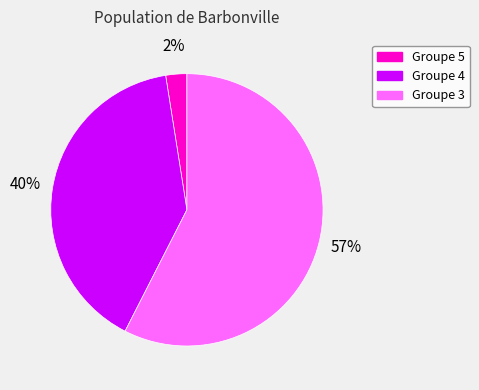

Rank the categories by value from highest to lowest.

Groupe 3, Groupe 4, Groupe 5